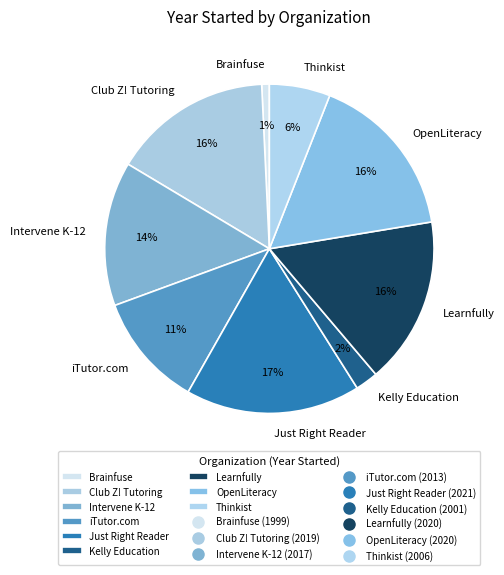

To the nearest percent, what is the average slice percentage?

11%